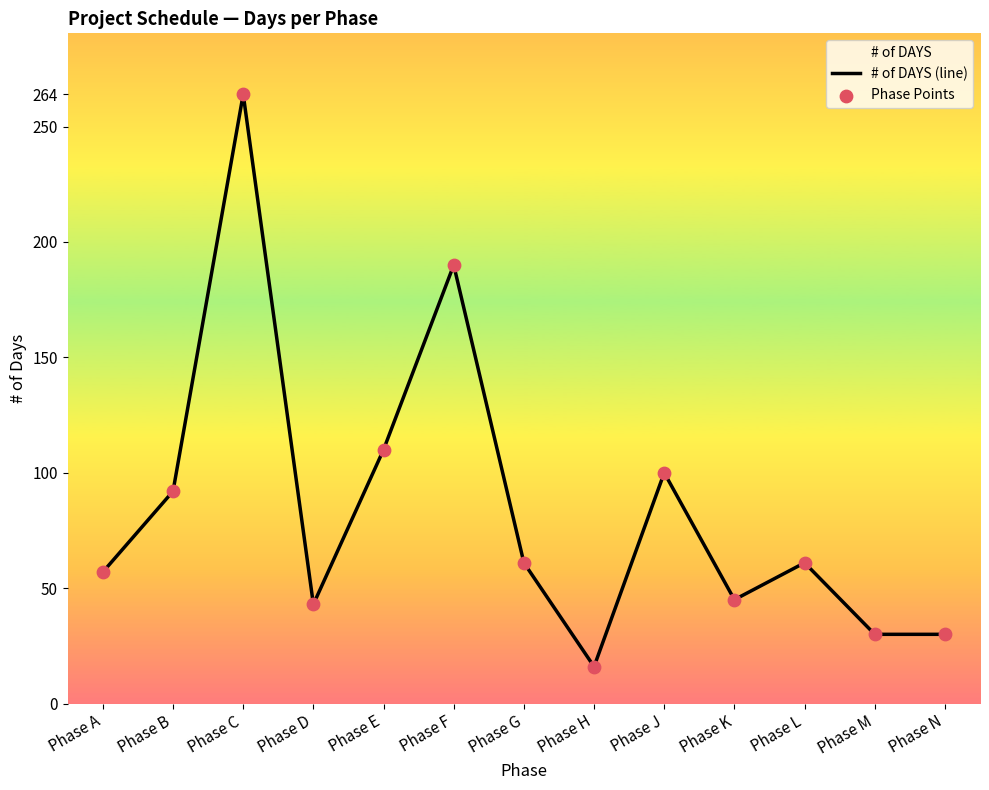

What is the total value across all series at Phase C?

528